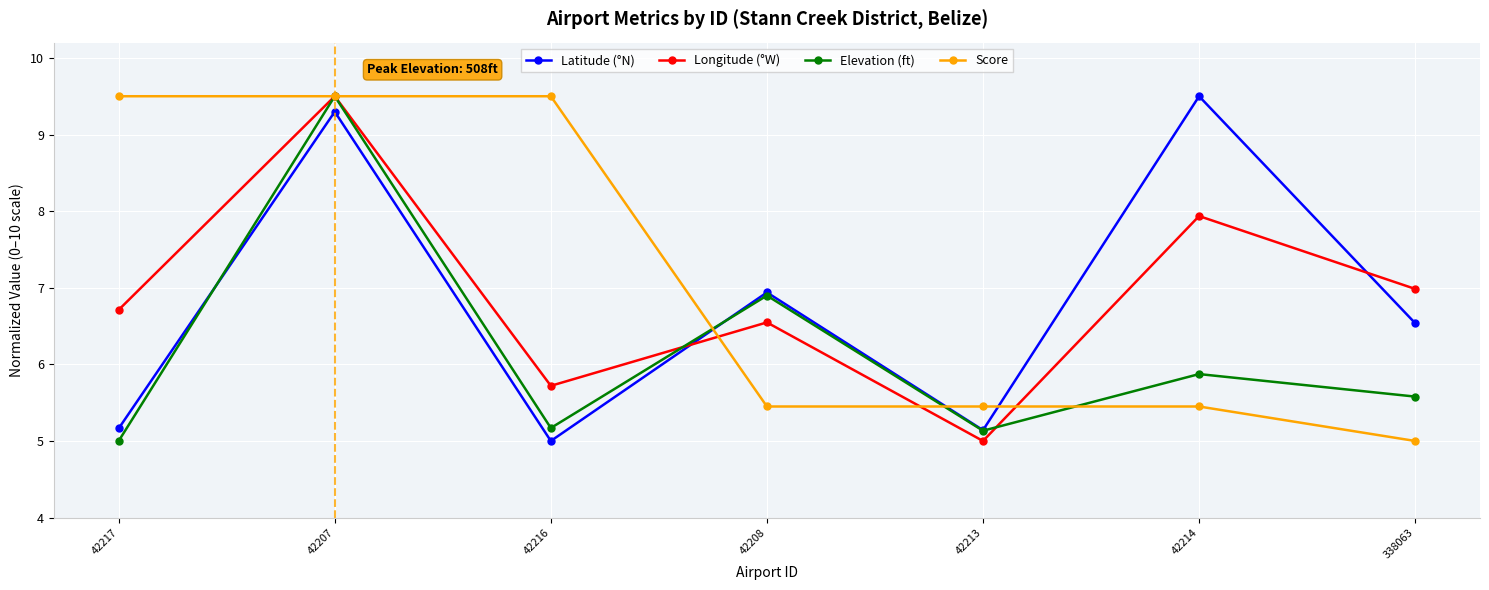

True or false: Longitude (°W) has more than 0 interior local peaks.

True